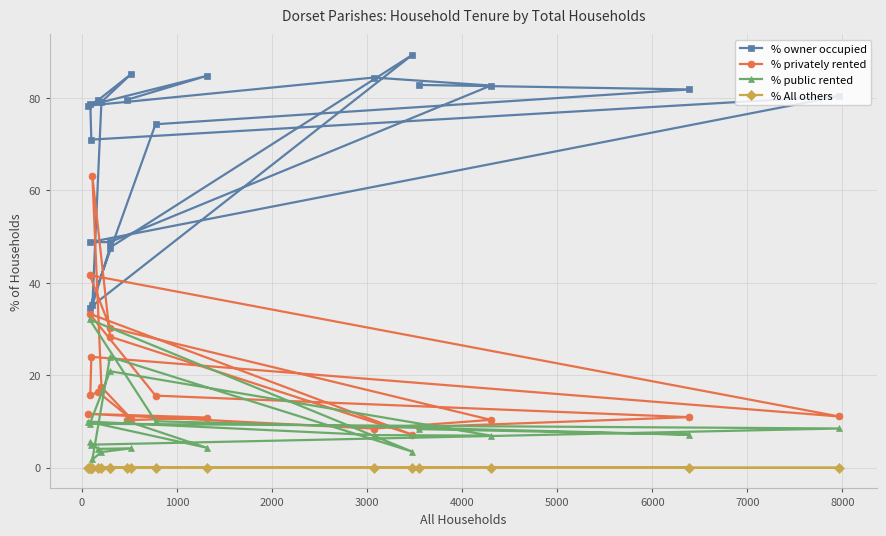

Rank the series by their maximum value, from lowest to highest.

% All others, % public rented, % privately rented, % owner occupied